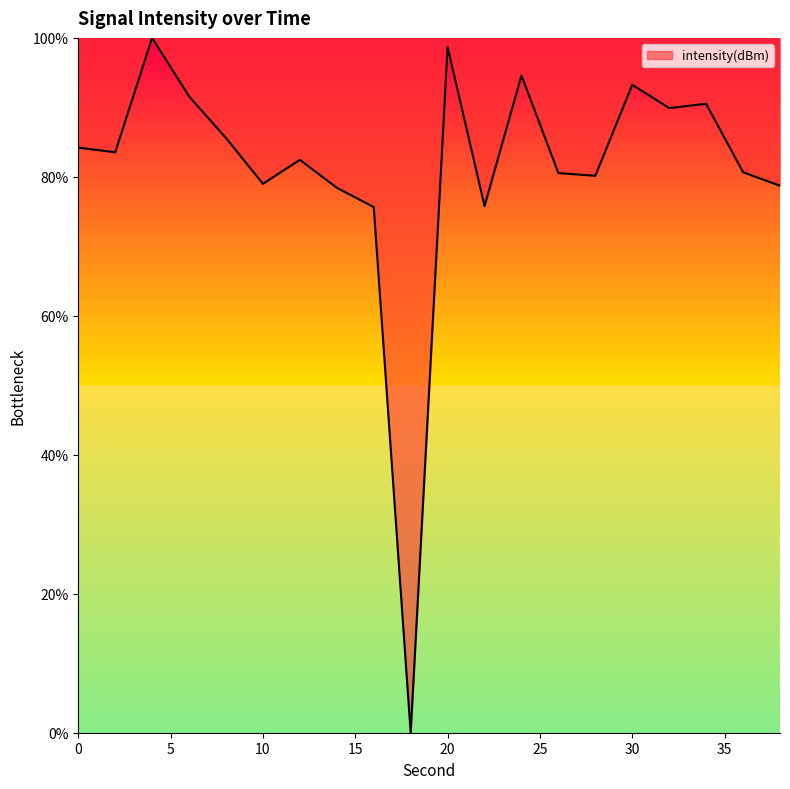

What is the difference between the maximum and minimum values?

100.0